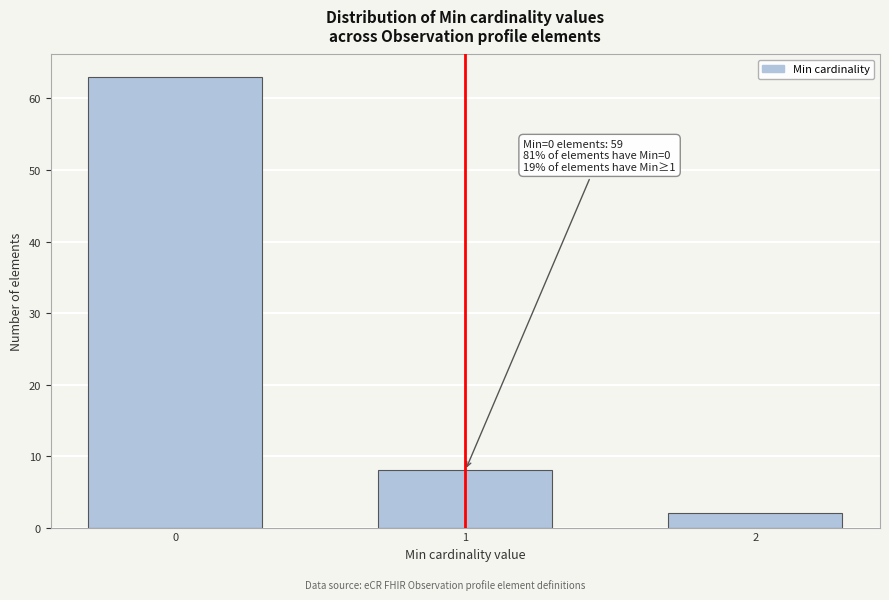

Reading left to right, list all the values displayed in this chart.

63	8	2